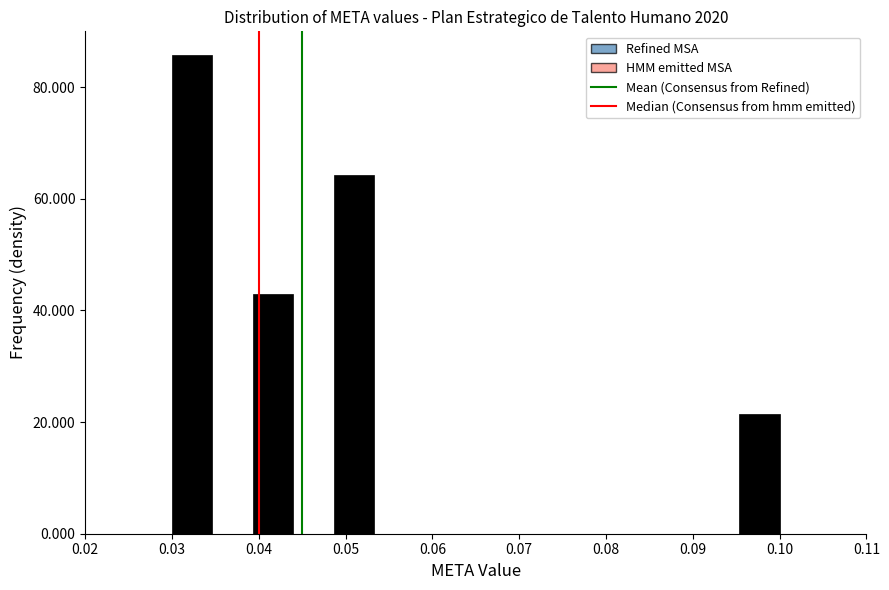

What is the height of the bar covering 0.095 to 0.100 on the x-axis? Neither the bar edges nor the heights are printed on the chart, so give them approximately, as read against the axes.

22